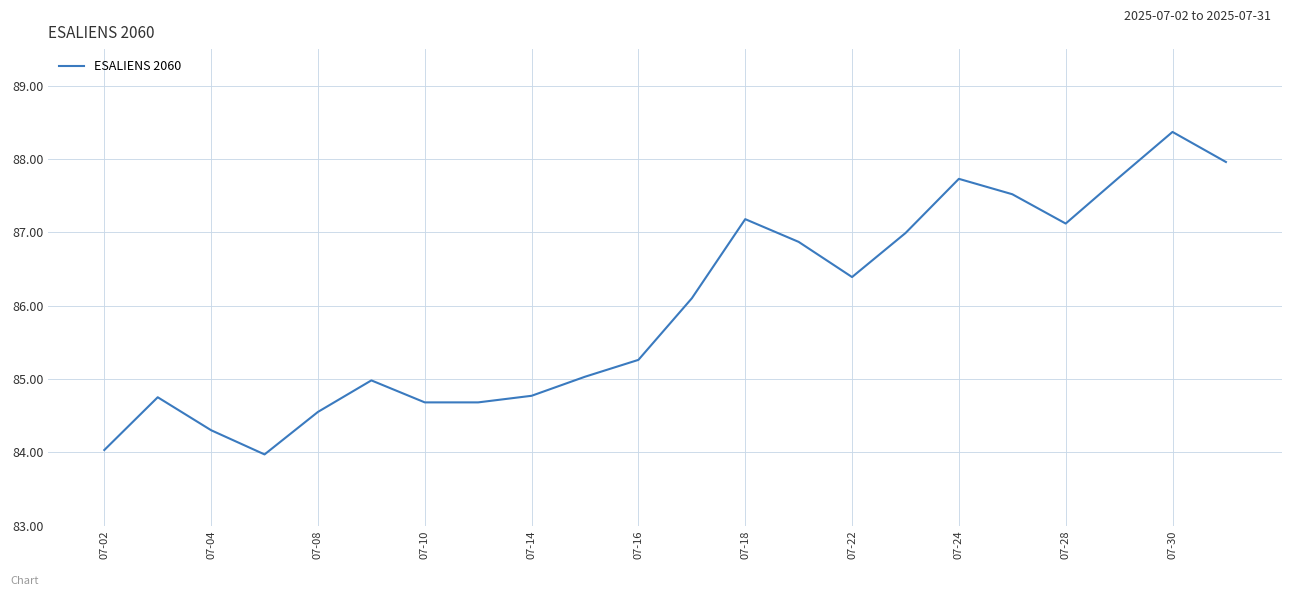

What is the maximum value shown in the chart?

88.4